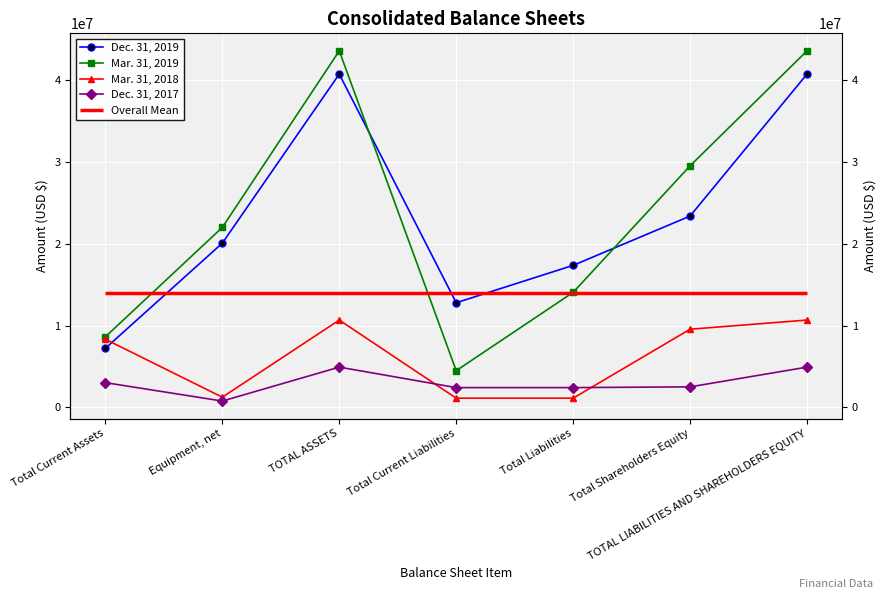

What value does the Mar. 31, 2019 series have at Total Shareholders Equity, to the nearest 50?

29528950